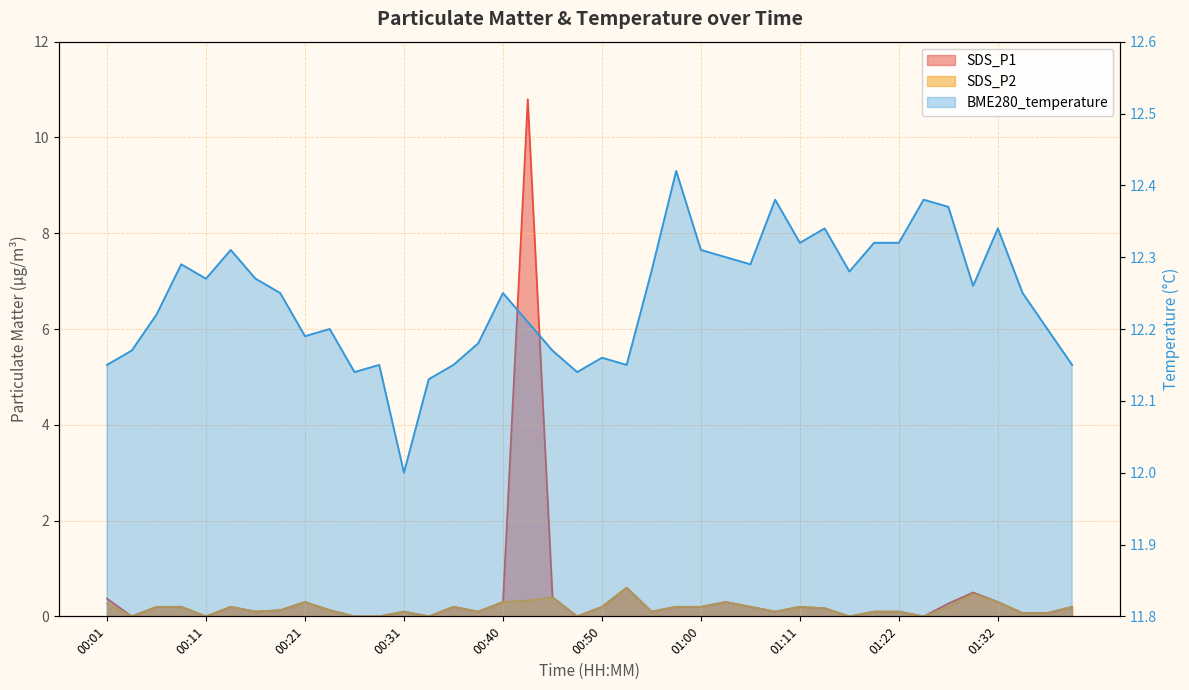

What is the average value of the SDS_P1 series?

0.4